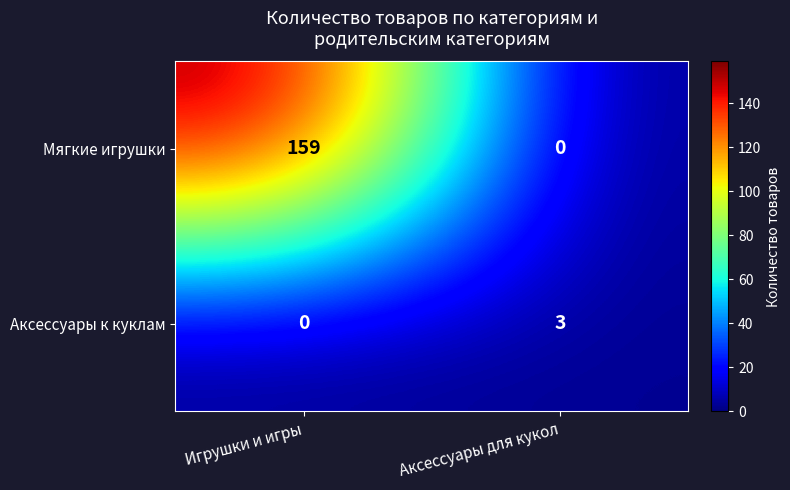

The Мягкие игрушки series shows 159 at Игрушки и игры. True or false?

True